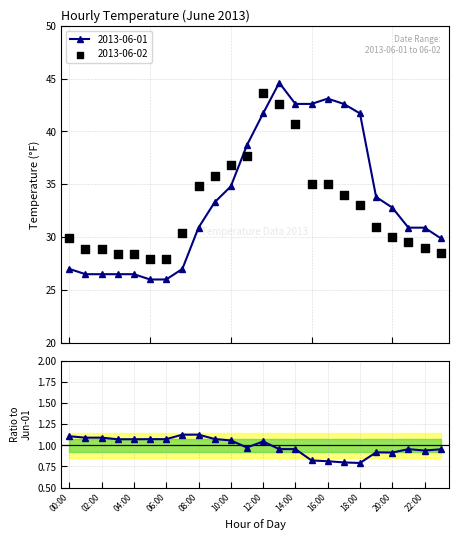

What is the change in value from 22:00 to 15?

-0.2